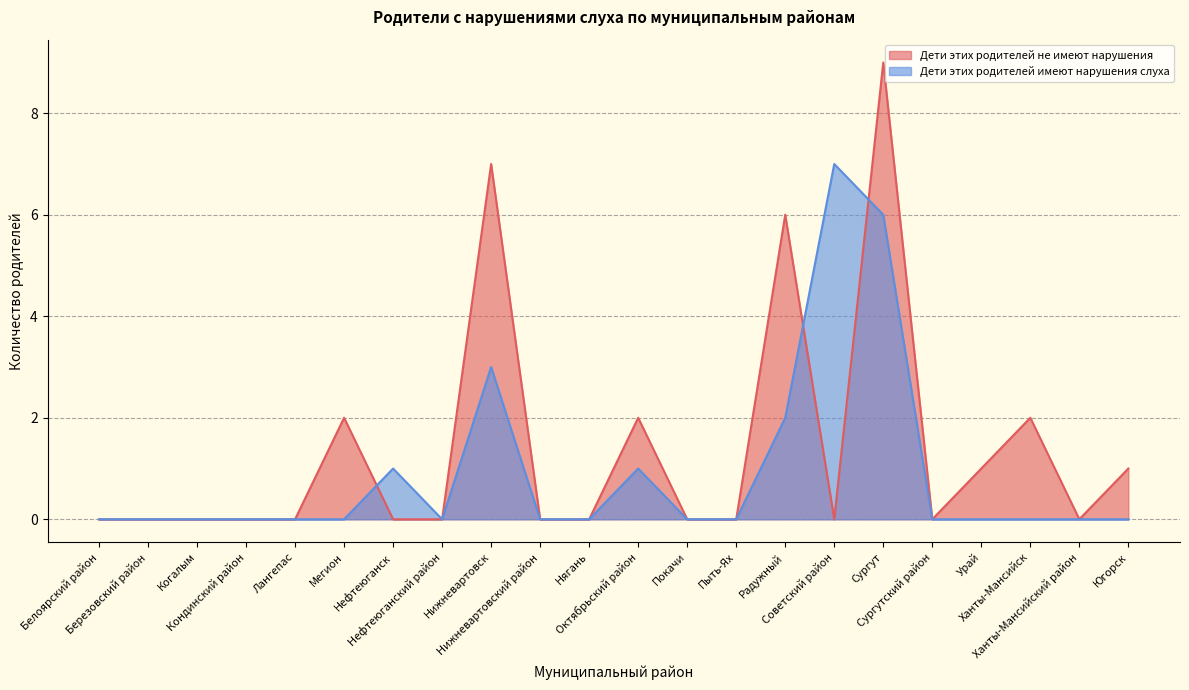

At which label is Дети этих родителей имеют нарушения слуха closest to 3?

Нижневартовск